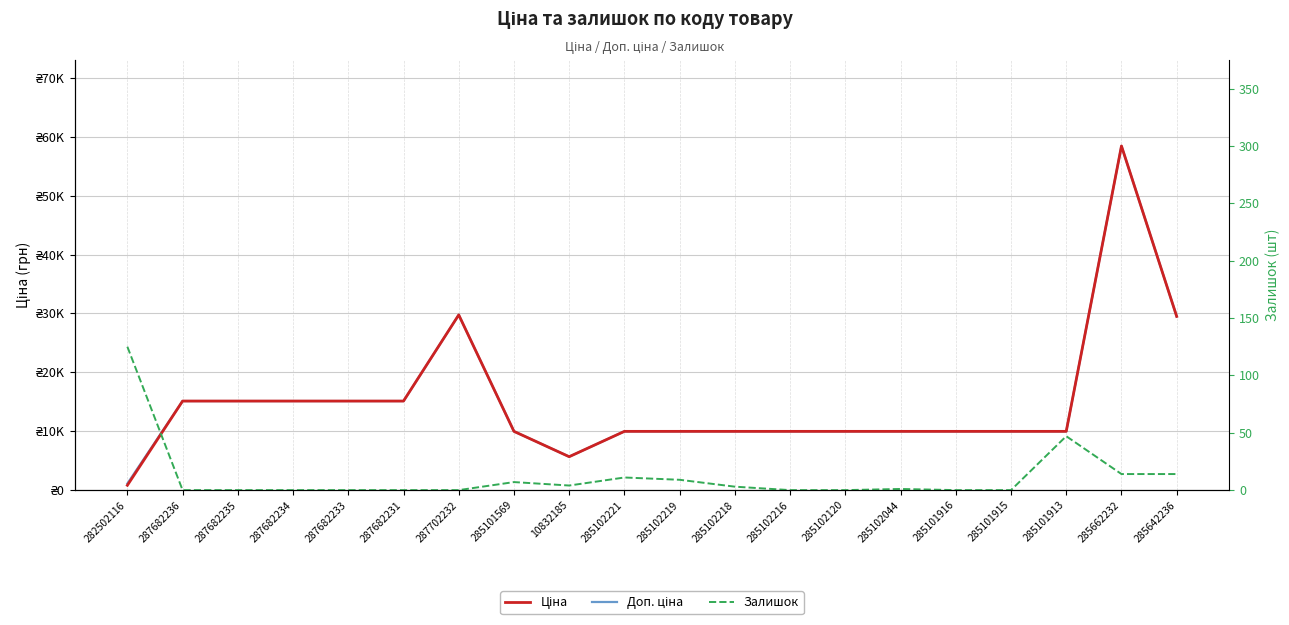

What is the label of the 1st point from the right?

285642236